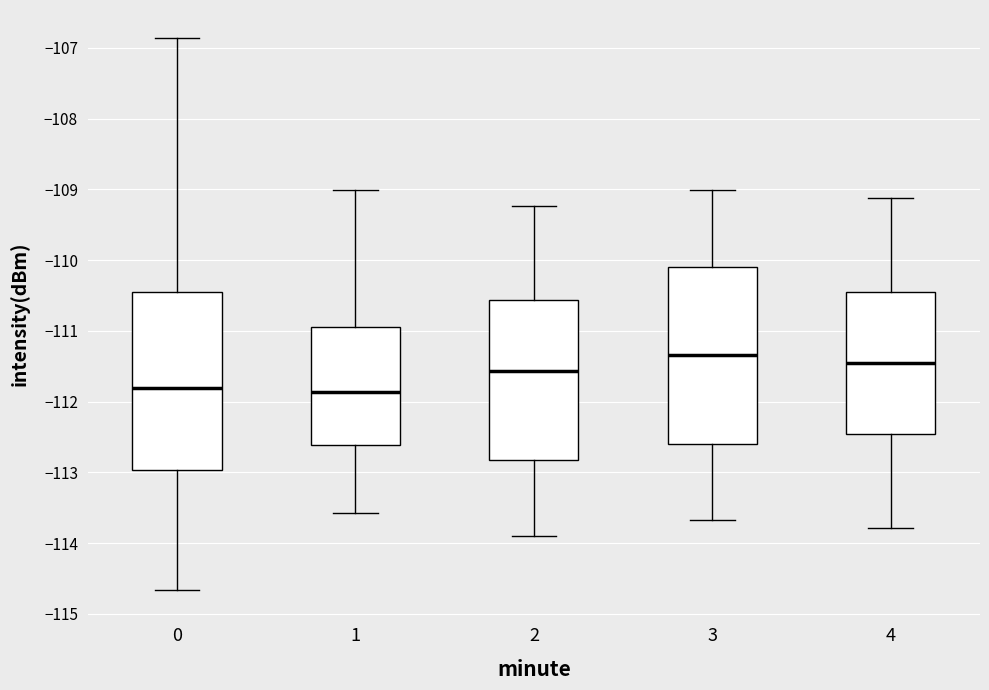

Reading left to right, read every box against the y-axis: the position of its median line, the range the box covers, and the ends of its whiskers. The values are not printed on the chart, so give them approximately, as read against the axis.

0: median -111.8, box -113.0 to -110.4, whiskers -114.7 to -106.9
1: median -111.9, box -112.6 to -110.9, whiskers -113.6 to -109.0
2: median -111.6, box -112.8 to -110.6, whiskers -113.9 to -109.2
3: median -111.3, box -112.6 to -110.1, whiskers -113.7 to -109.0
4: median -111.5, box -112.5 to -110.5, whiskers -113.8 to -109.1